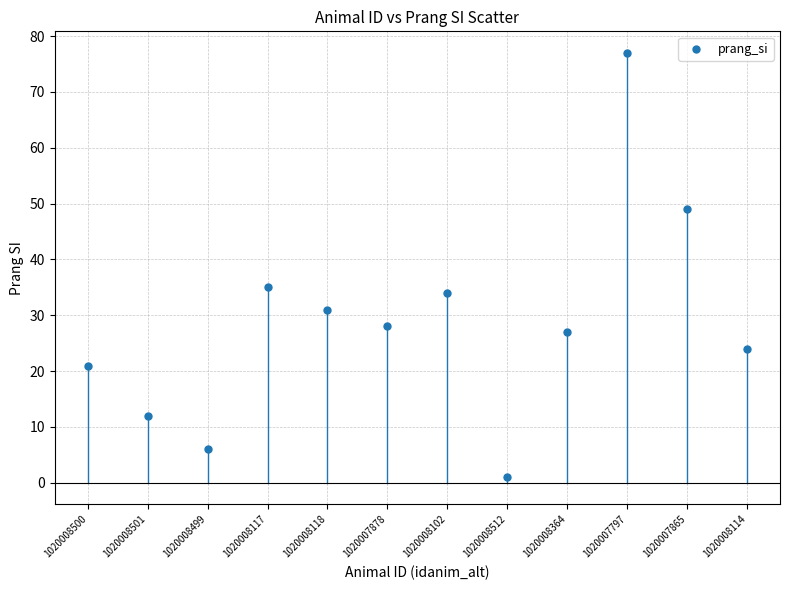

What is the average Y value?

29